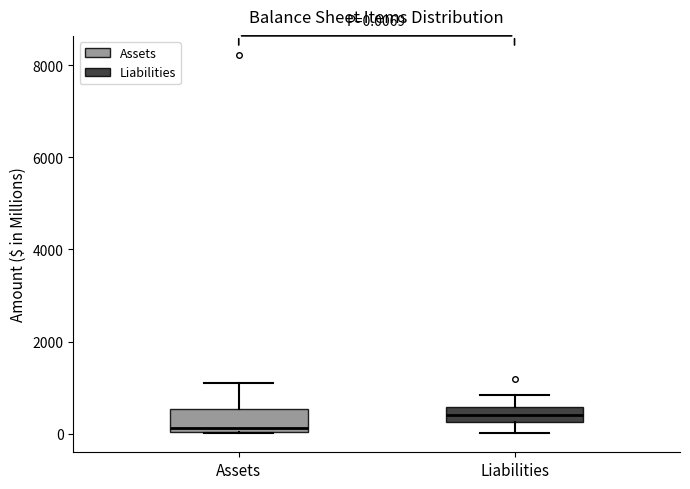

Which box has the lowest median line?

Assets